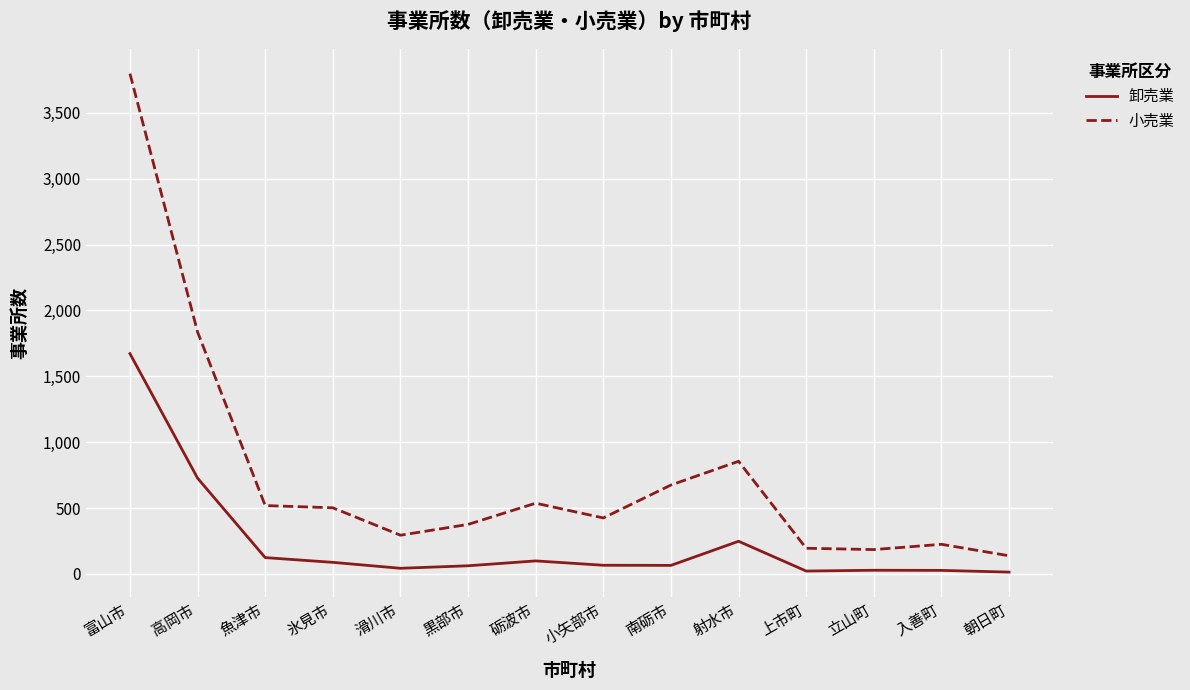

Between 射水市 and 入善町, which series saw the biggest shift?

小売業